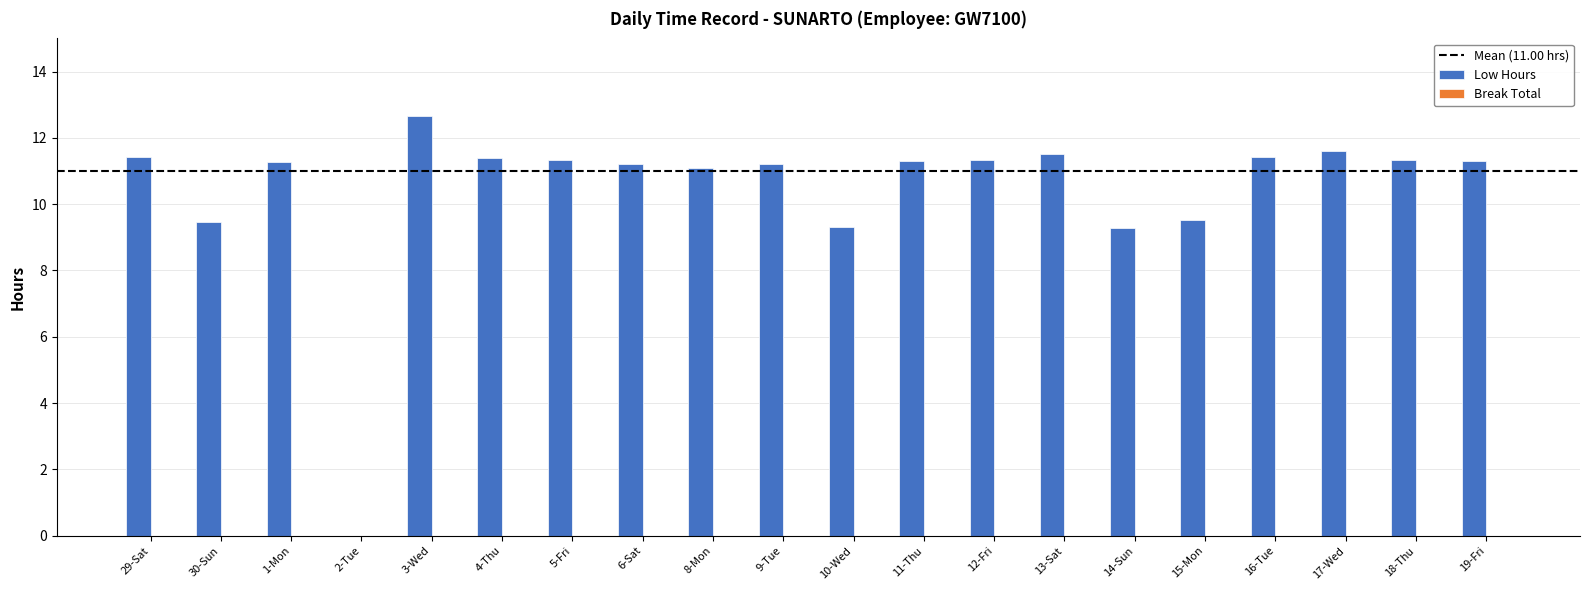

How many data points does each series have?

20